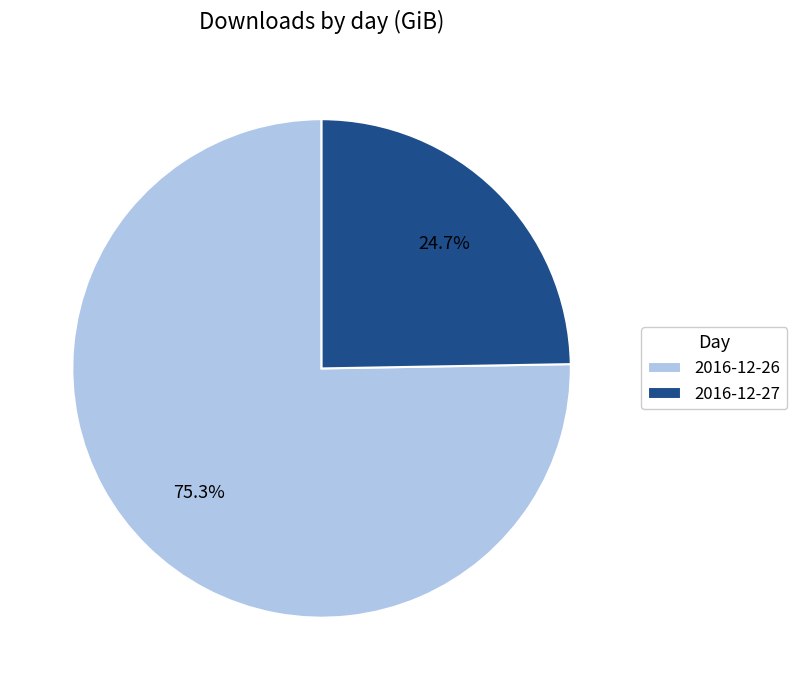

Is it true that 2016-12-26 is 81% of the pie?

False